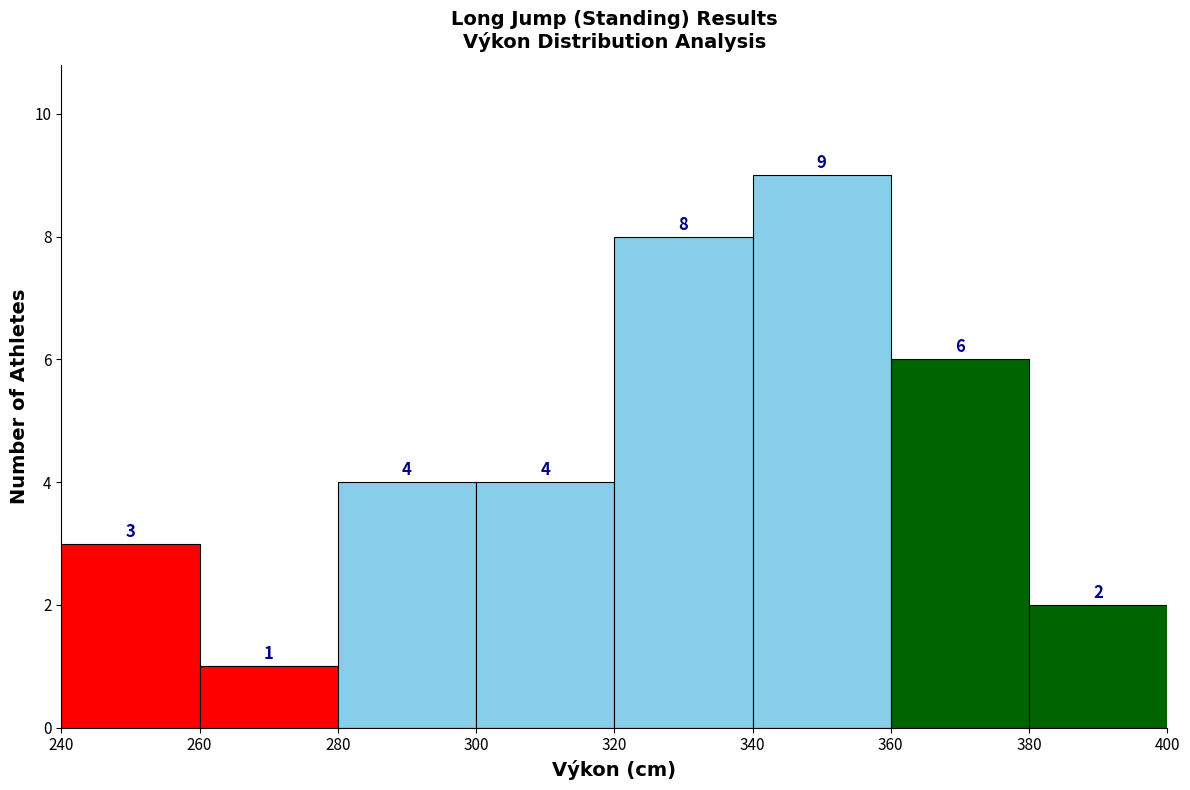

What is the height of the bar covering 320 to 340 on the x-axis?

8